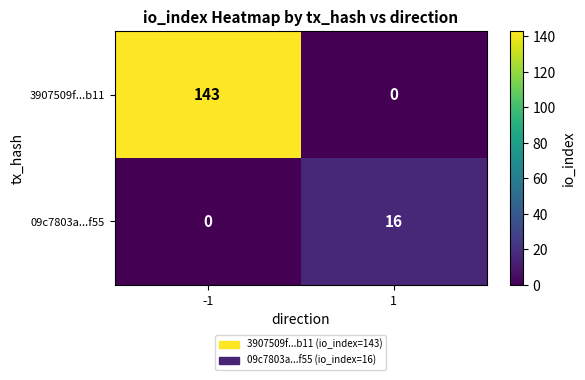

Is the value of 3907509f...b11 at -1 greater than the value of 09c7803a...f55 at -1?

Yes